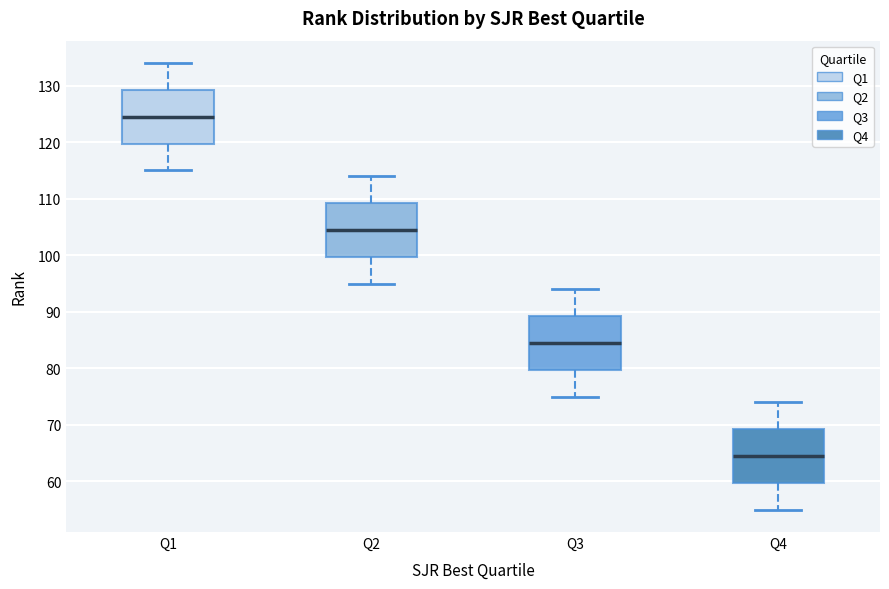

Where does the median line of the box for Q1 sit on the y-axis? The values are not printed on the chart, so give them approximately, as read against the axis.

125